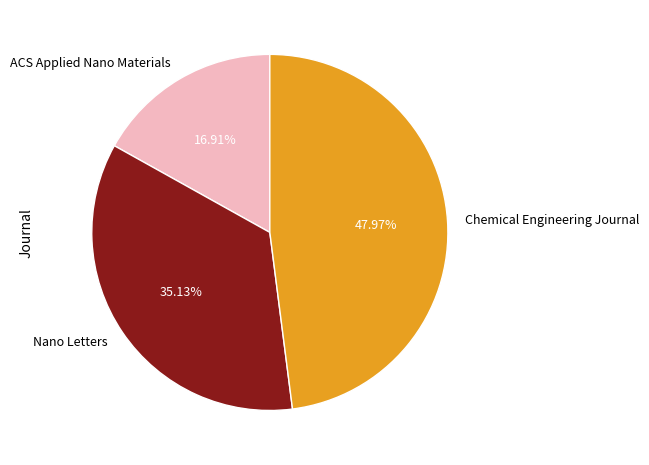

Which slice is the largest?

Chemical Engineering Journal